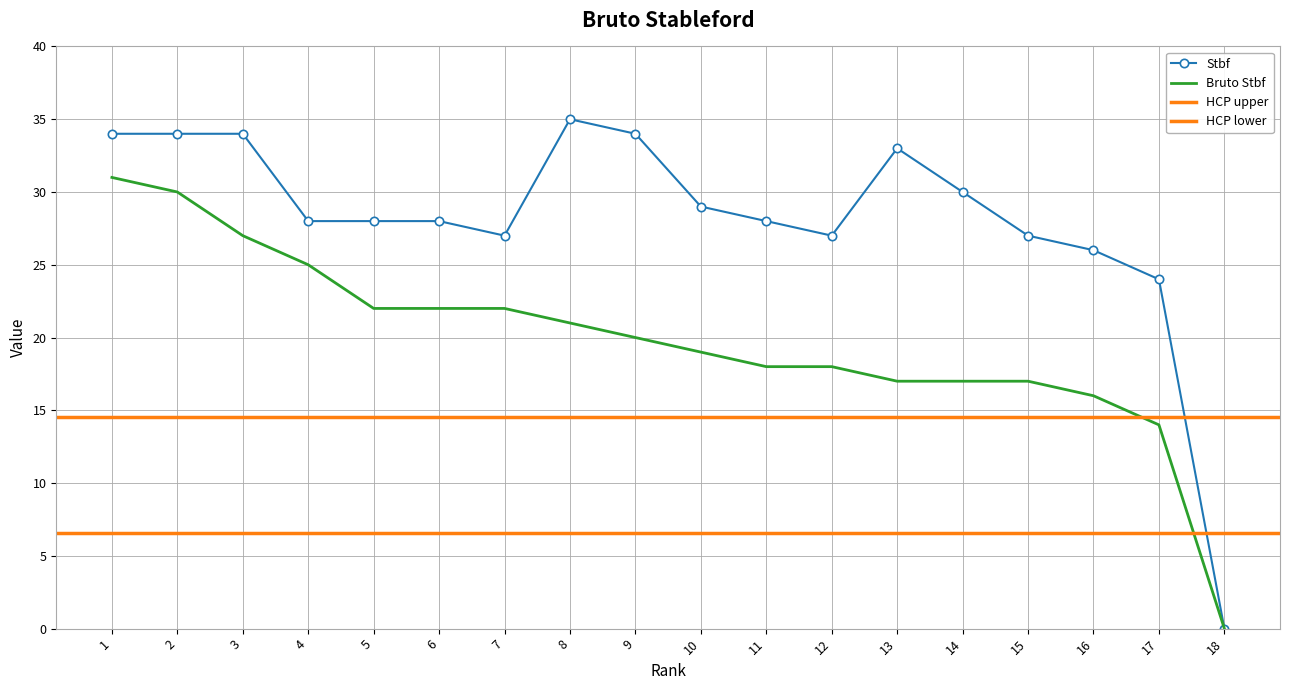

Which category has the lowest value in the Stbf series?

18